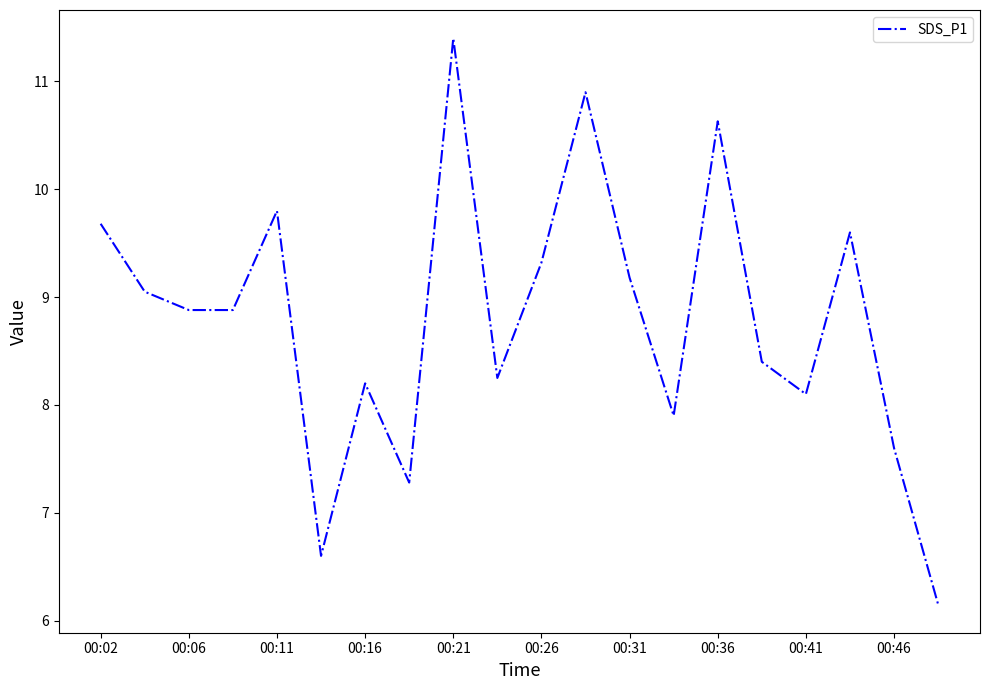

What is the greatest value displayed?

11.4